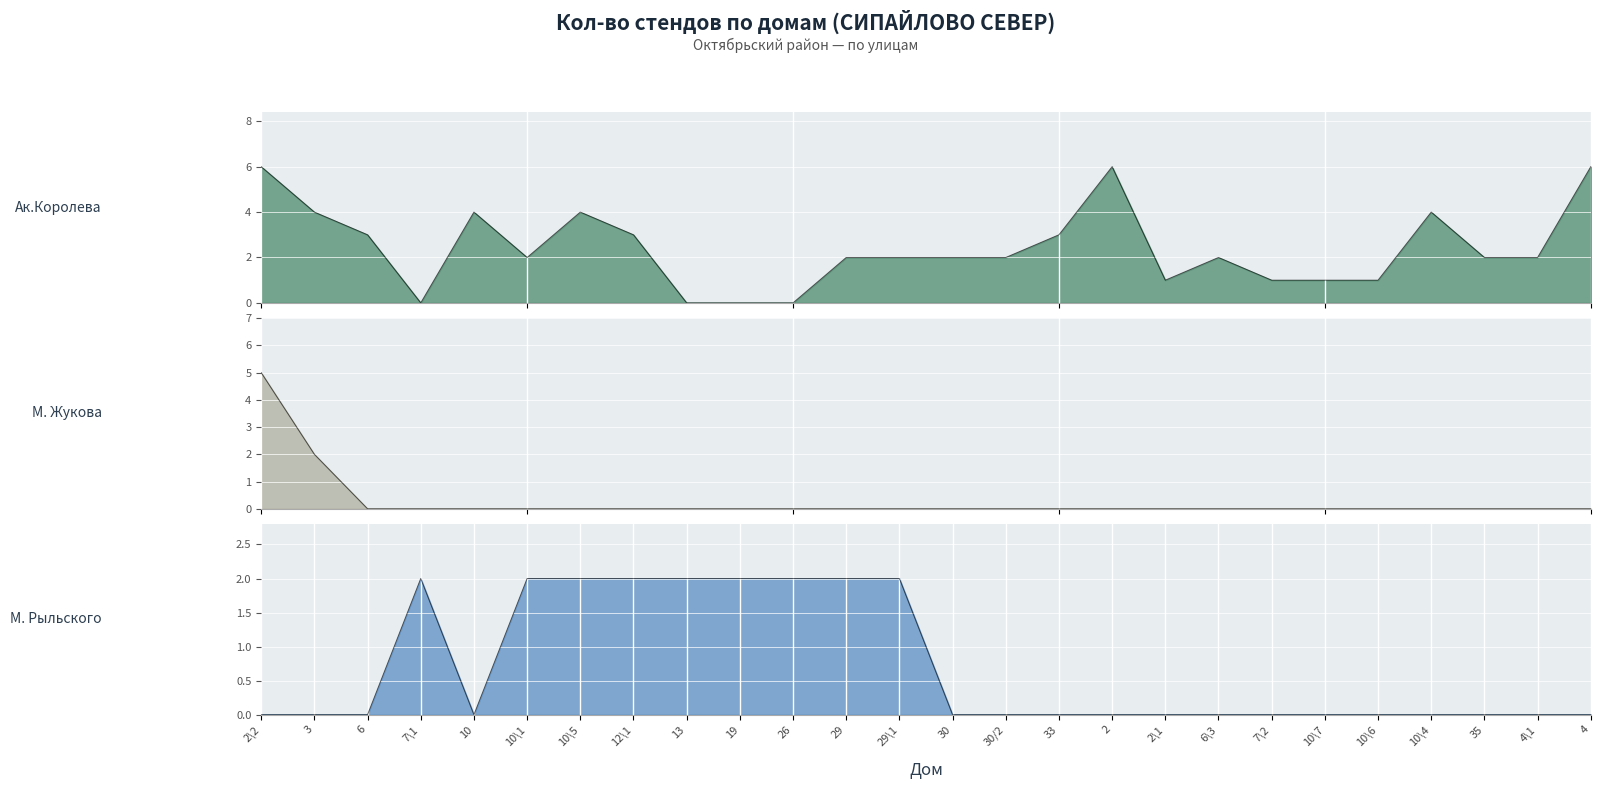

What is the label of the 24th point from the left?

35